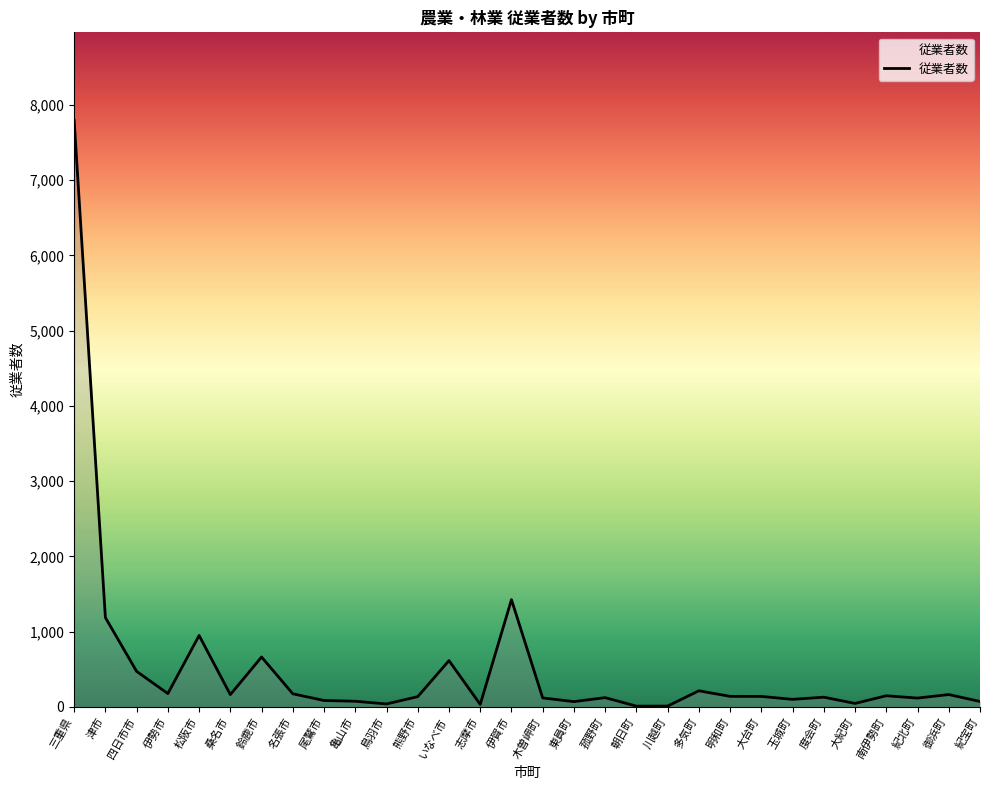

The chart shows a value of 350 at 松阪市. True or false?

False